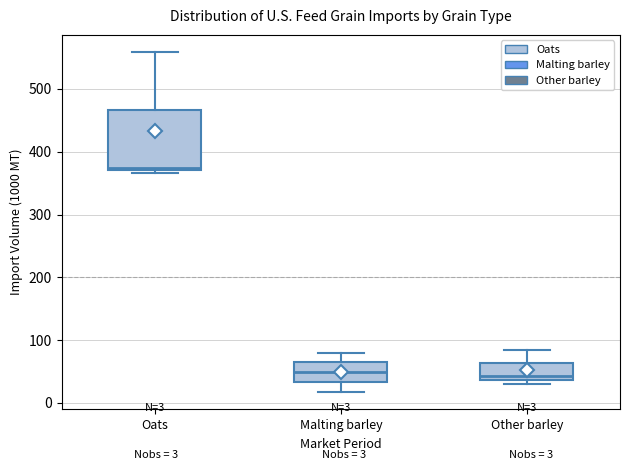

Which box has the highest median line?

Oats